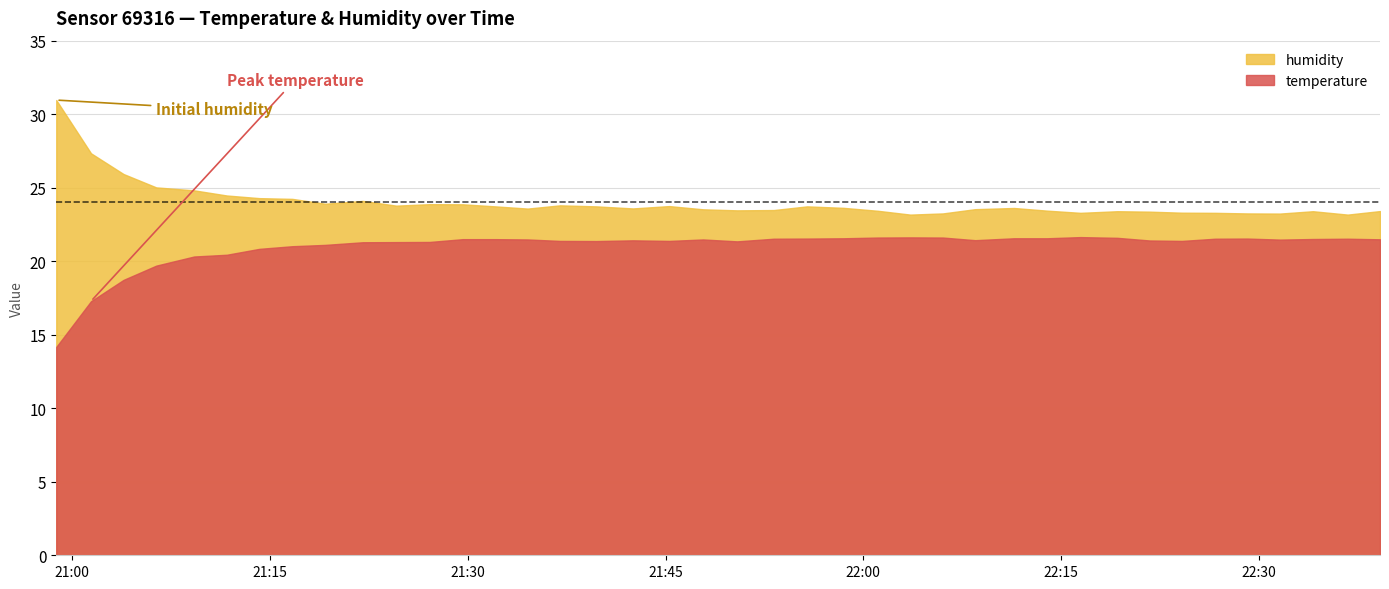

At 3, list the series in order from smallest to largest.

temperature, humidity